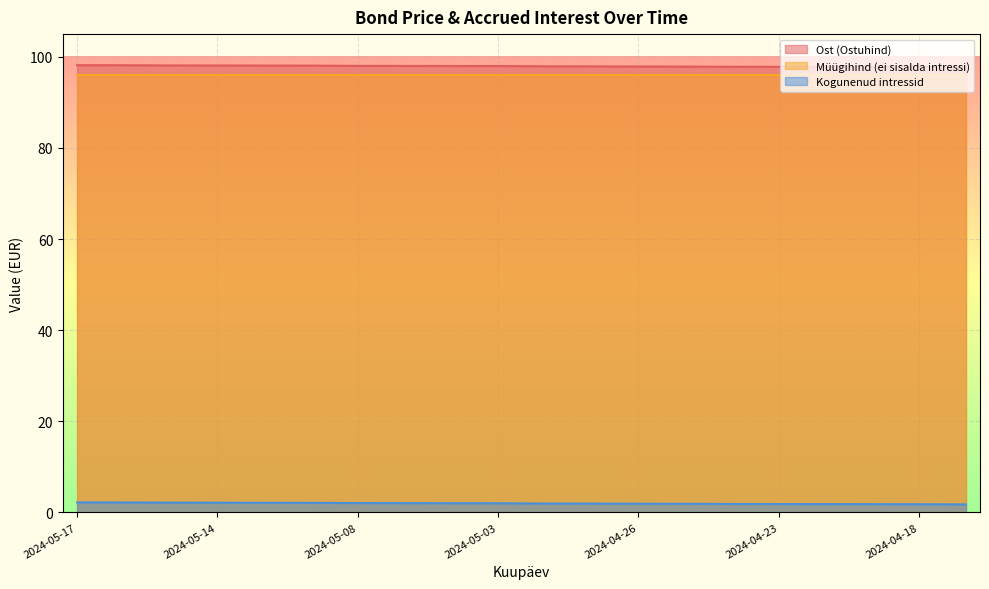

Which has a higher value, 2024-04-17 or 2024-04-26?

2024-04-26